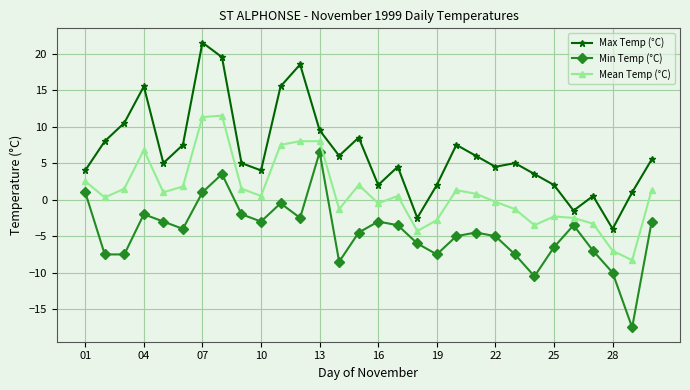

True or false: Min Temp (°C) and Mean Temp (°C) cross at least once.

False